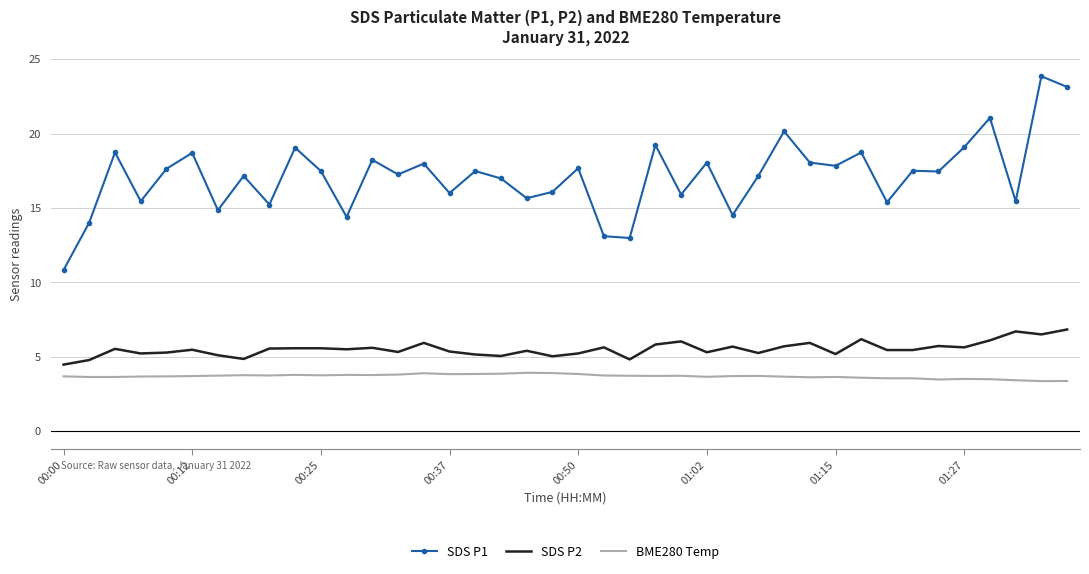

Which series has the largest range (max minus min)?

SDS P1